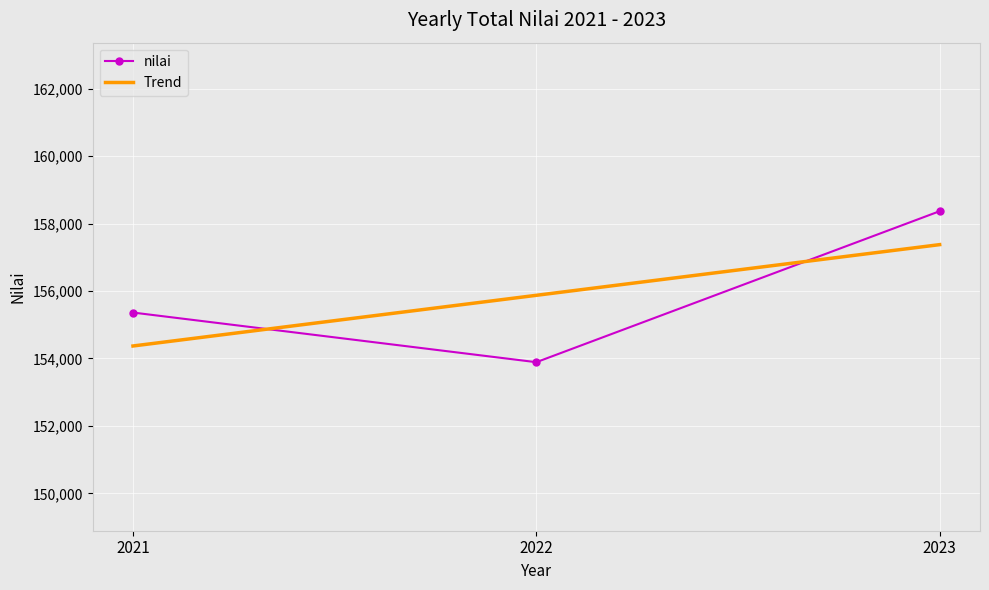

List the labels in order of nilai value, smallest first.

2022, 2021, 2023